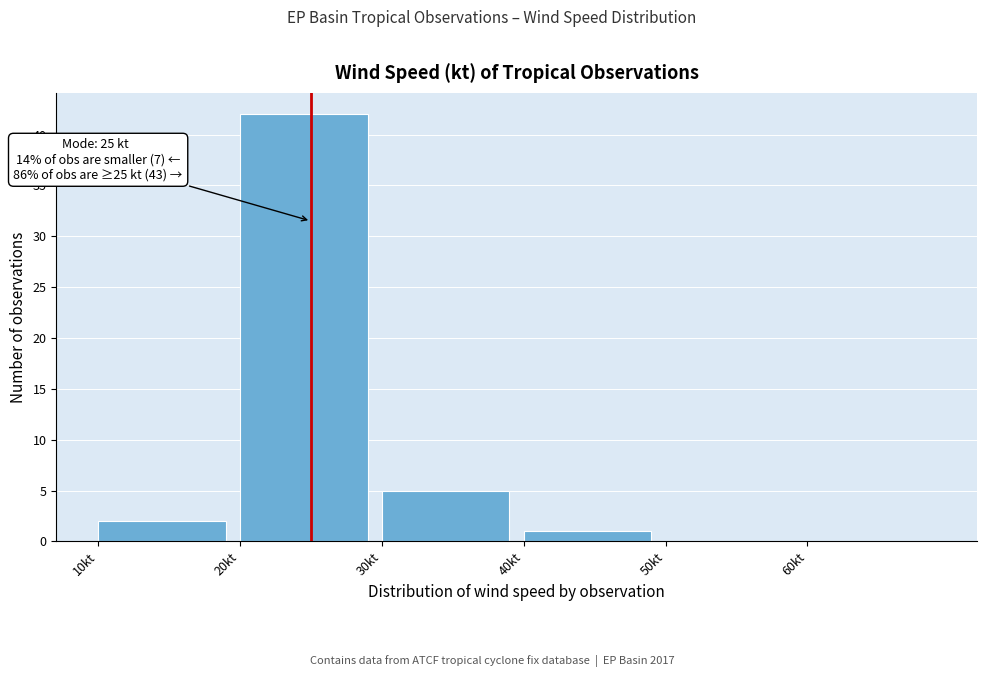

Which range on the x-axis has the tallest bar?

20 to 30